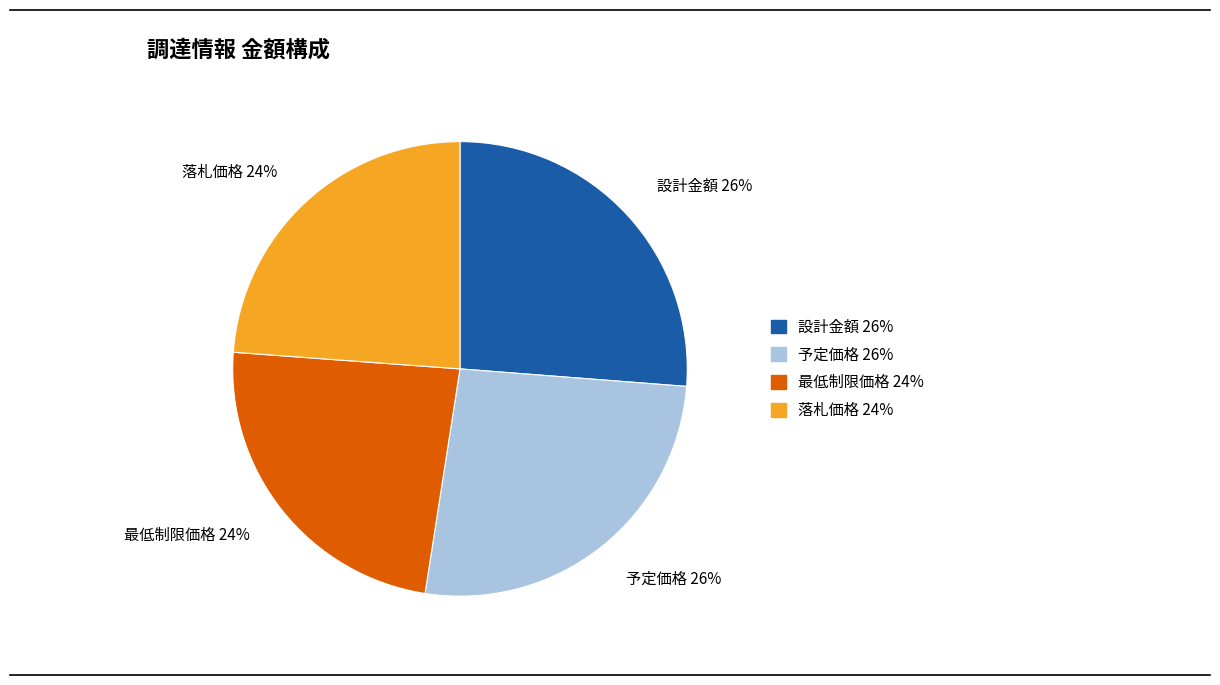

True or false: 設計金額 accounts for 39% of the total.

False